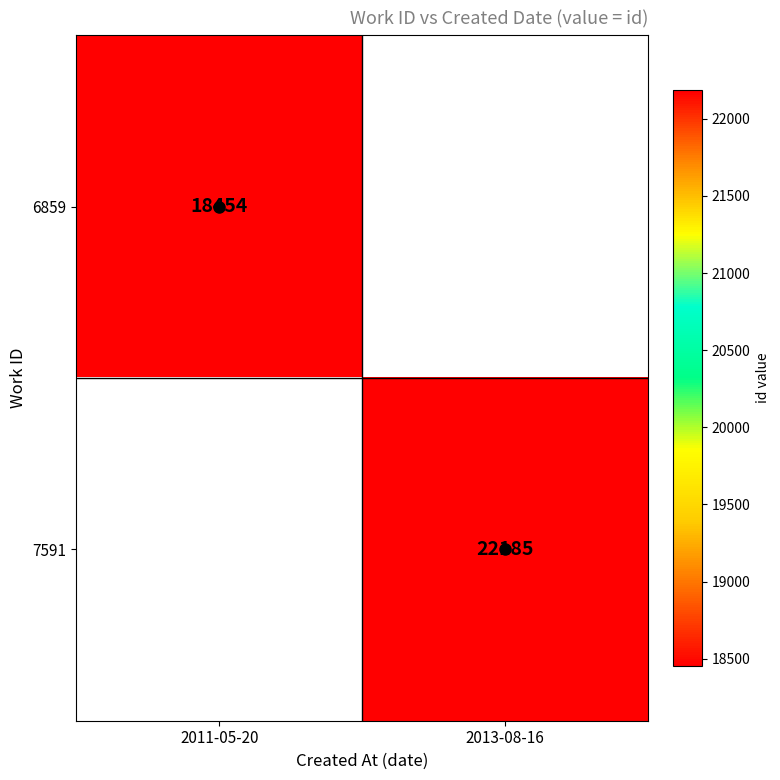

Is it true that 6859 equals 8644 at 2011-05-20?

False